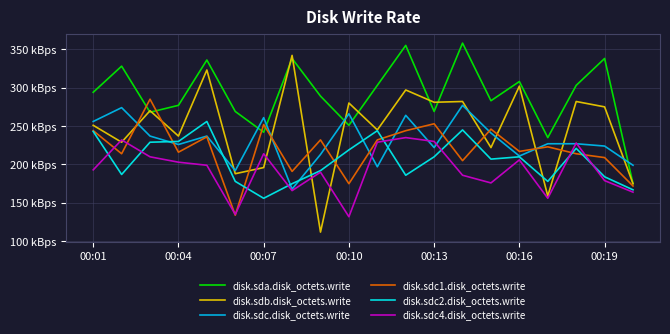

What are all the series names shown in the legend?

disk.sda.disk_octets.write, disk.sdb.disk_octets.write, disk.sdc.disk_octets.write, disk.sdc1.disk_octets.write, disk.sdc2.disk_octets.write, disk.sdc4.disk_octets.write